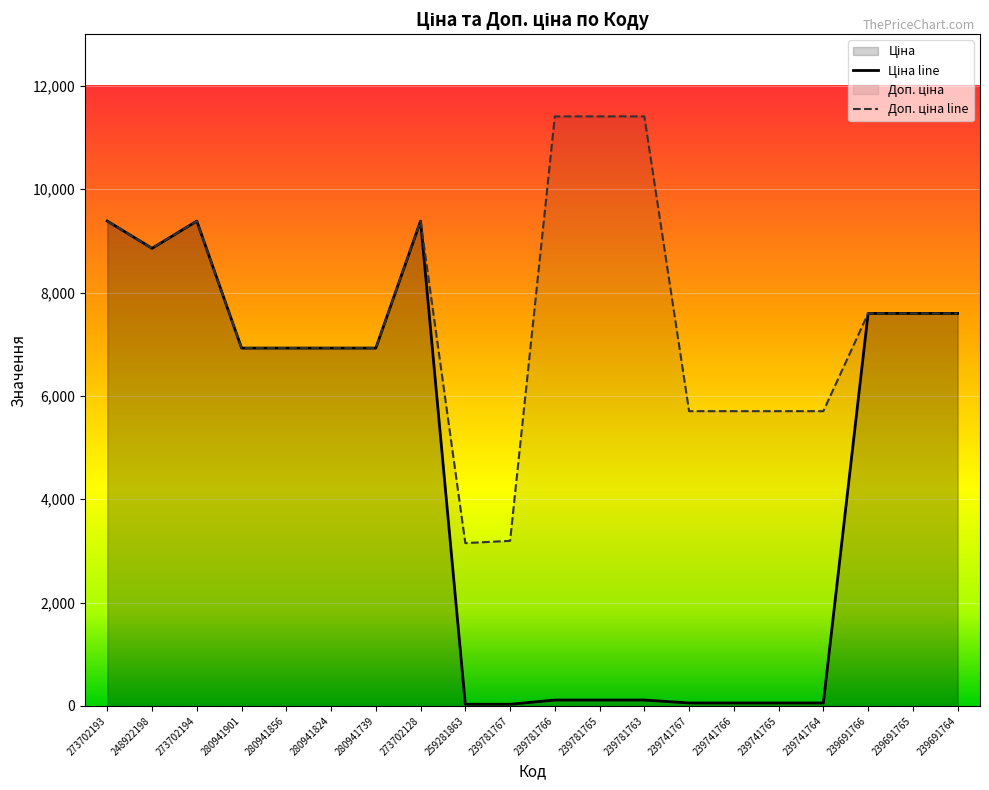

Which series has the largest total across all categories?

Доп. ціна